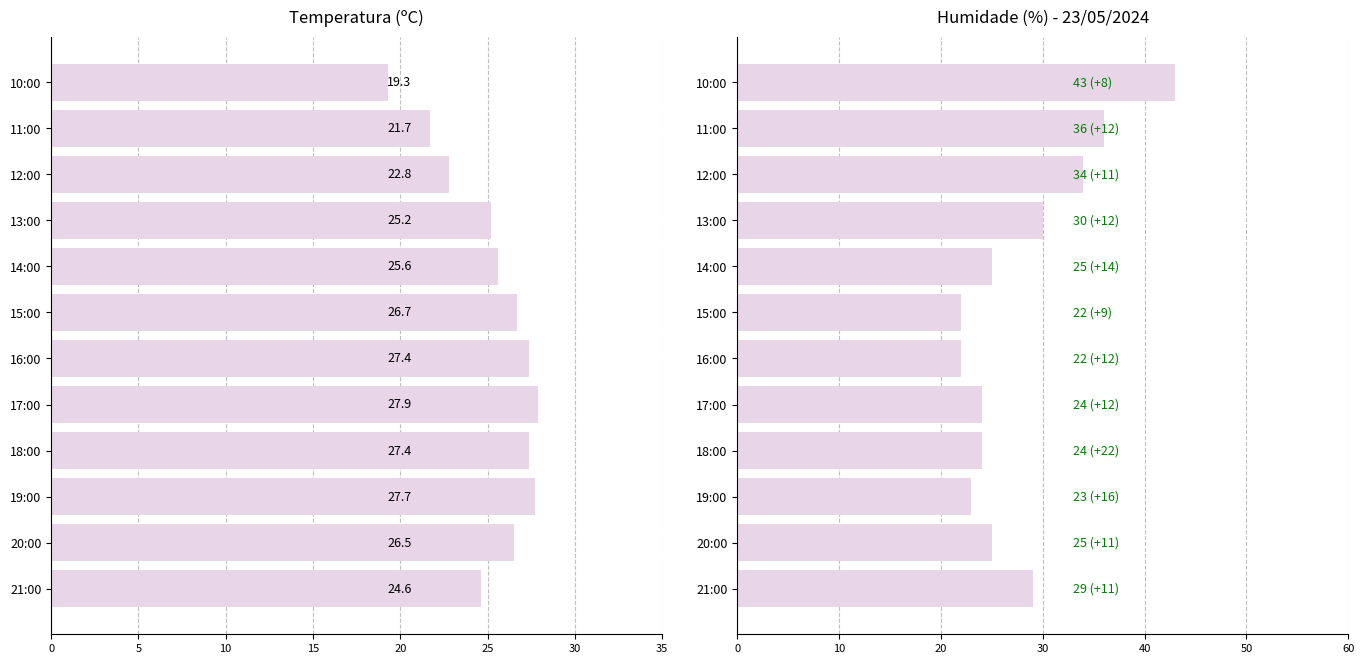

How many groups of bars are there?

12